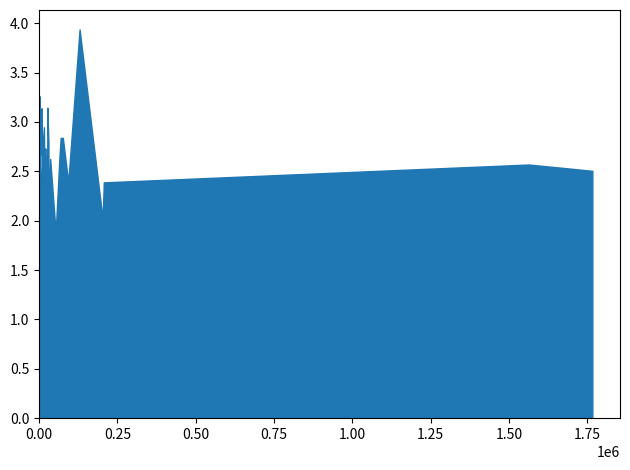

True or false: the data shows 2.6 at 11.

True